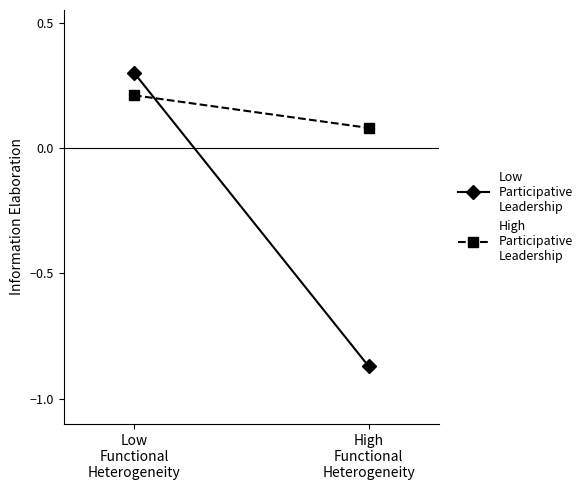

What is the highest value of the High
Participative
Leadership series?

0.2